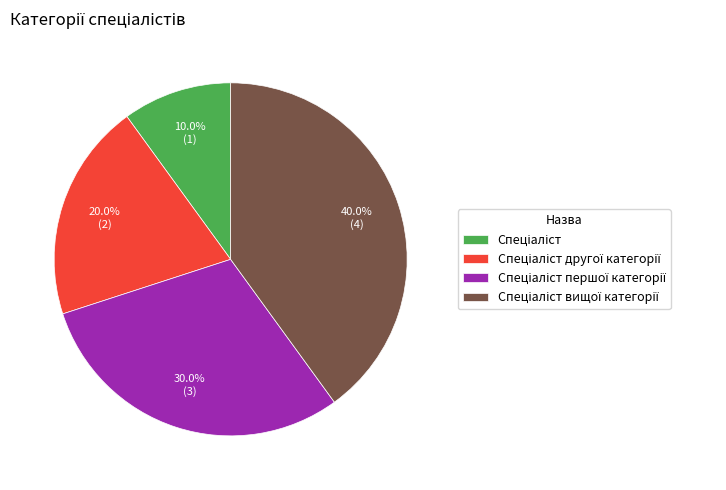

Does any single category account for the majority?

No